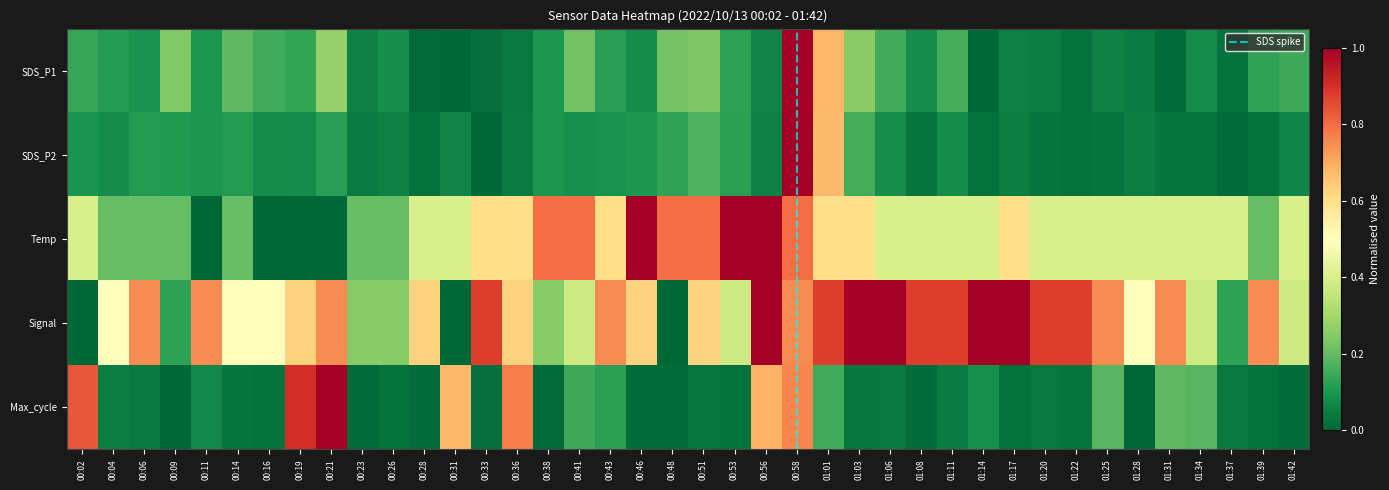

At which label is Temp closest to 0?

00:11